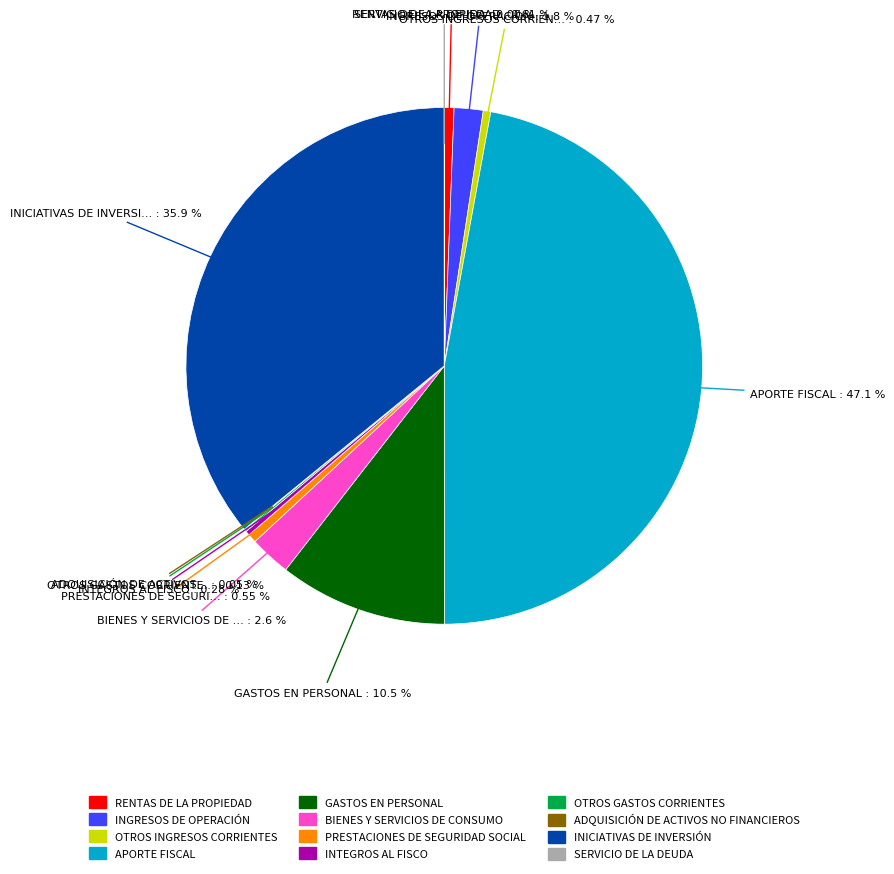

Approximately how many times larger is the value at INTEGROS AL FISCO compared to RENTAS DE LA PROPIEDAD?

0.5